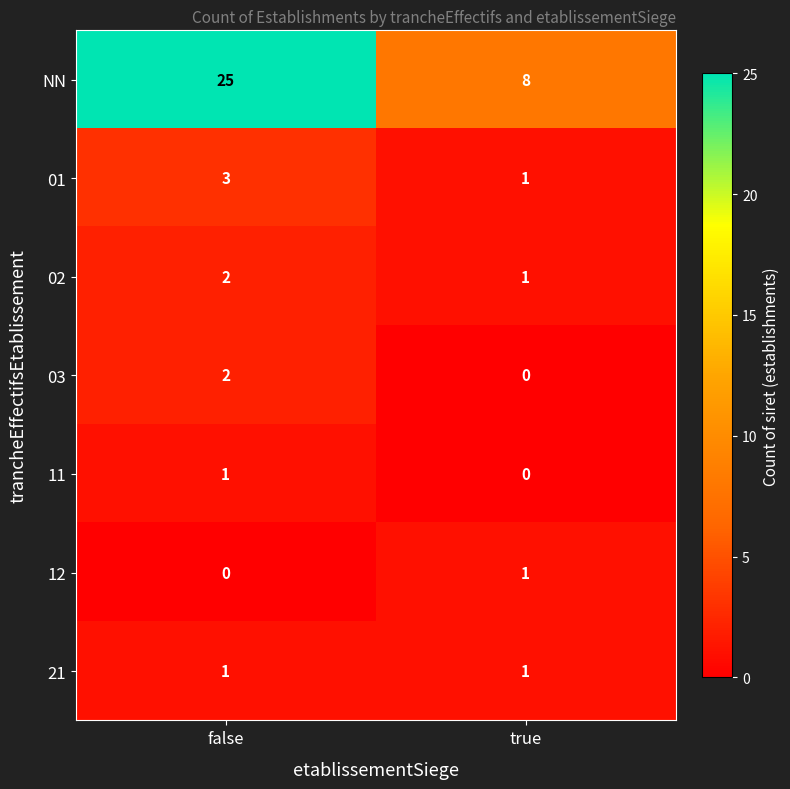

True or false: 02 has a value of 2 at true.

False